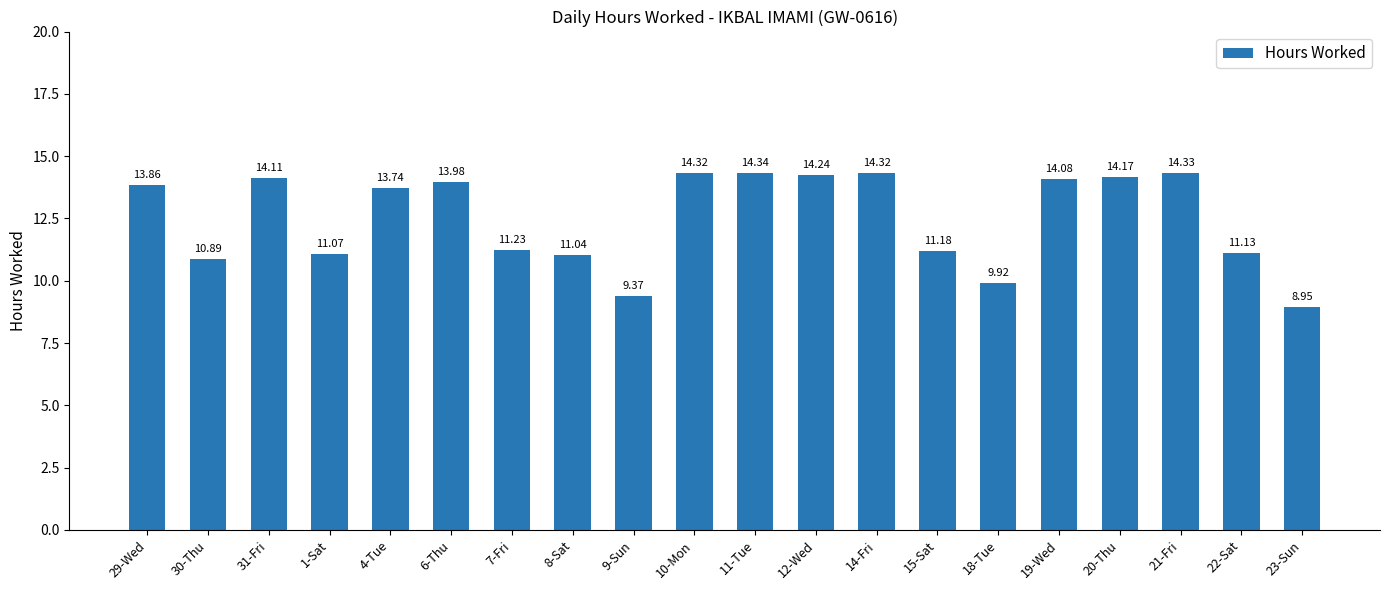

The value at 6-Thu is 24.5. True or false?

False